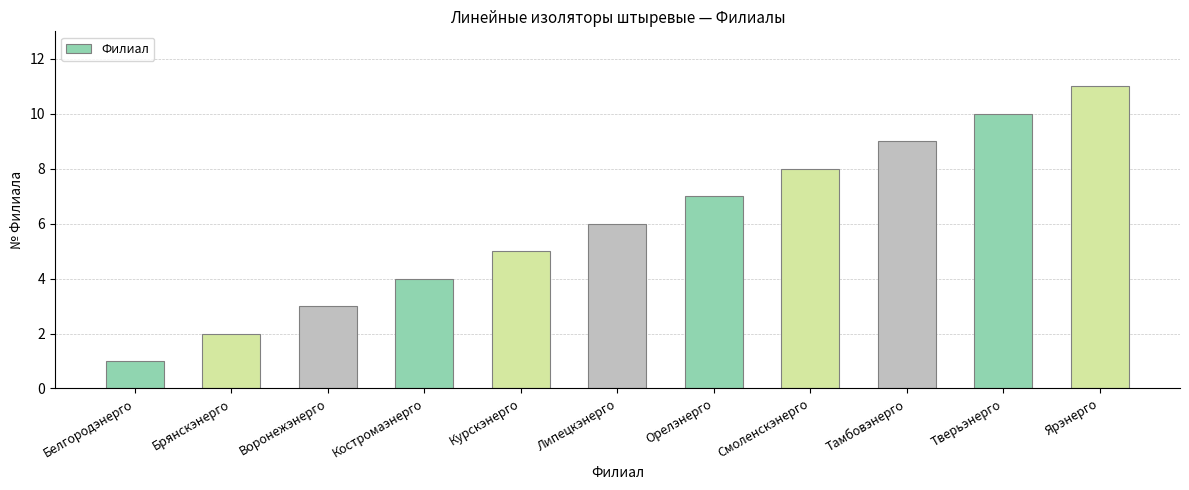

Is it true that the value at Курскэнерго is 5?

True